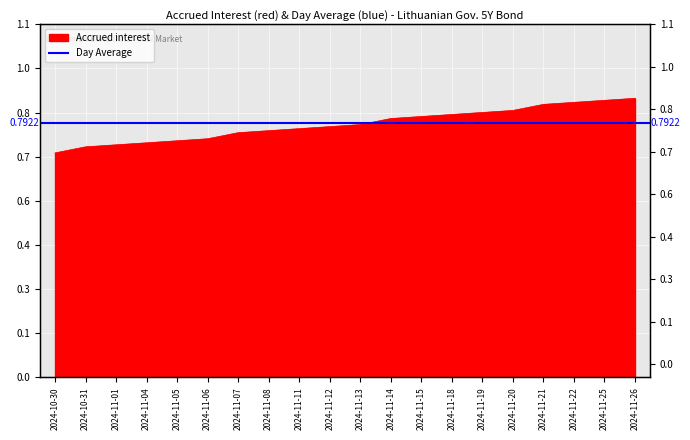

Rank the categories by value from lowest to highest.

2024-10-30, 2024-10-31, 2024-11-01, 2024-11-04, 2024-11-05, 2024-11-06, 2024-11-07, 2024-11-08, 2024-11-11, 2024-11-12, 2024-11-13, 2024-11-14, 2024-11-15, 2024-11-18, 2024-11-19, 2024-11-20, 2024-11-21, 2024-11-22, 2024-11-25, 2024-11-26